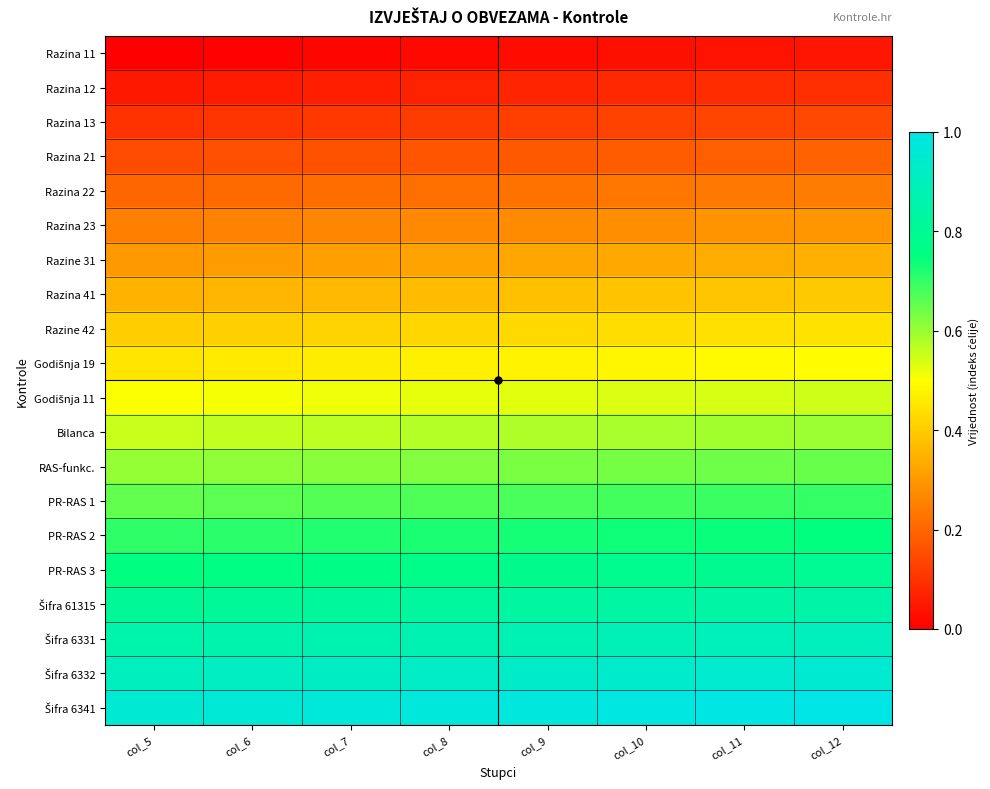

At which category does the chart reach its peak across all series?

col_12